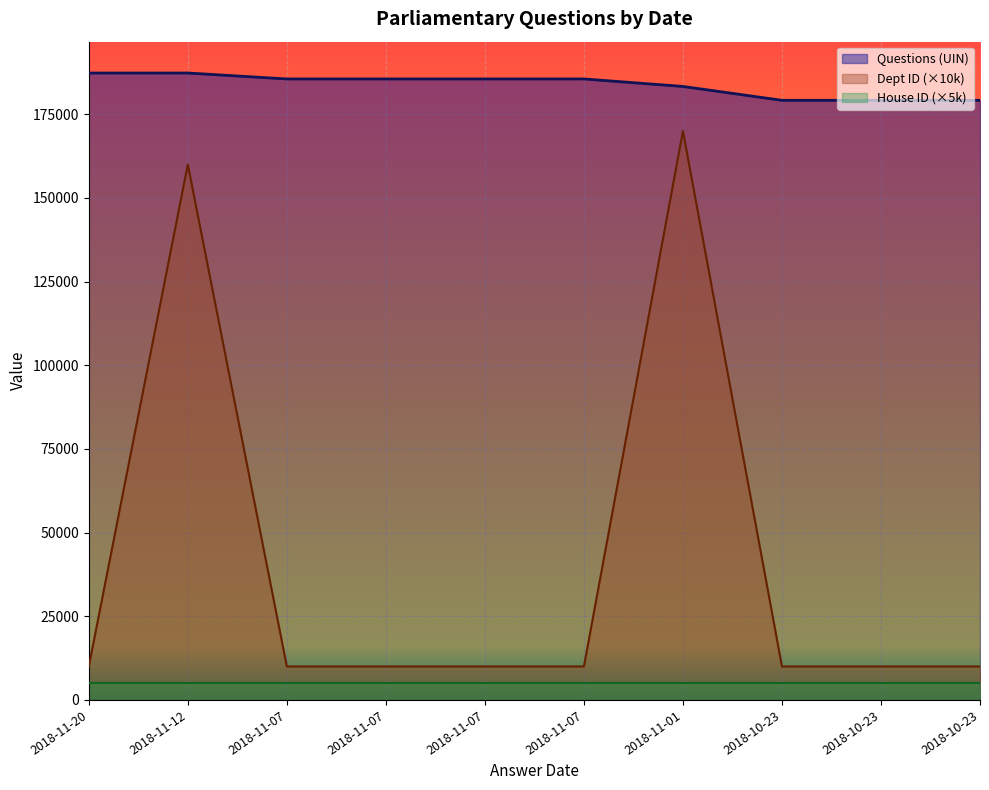

How many data points does each series have?

10